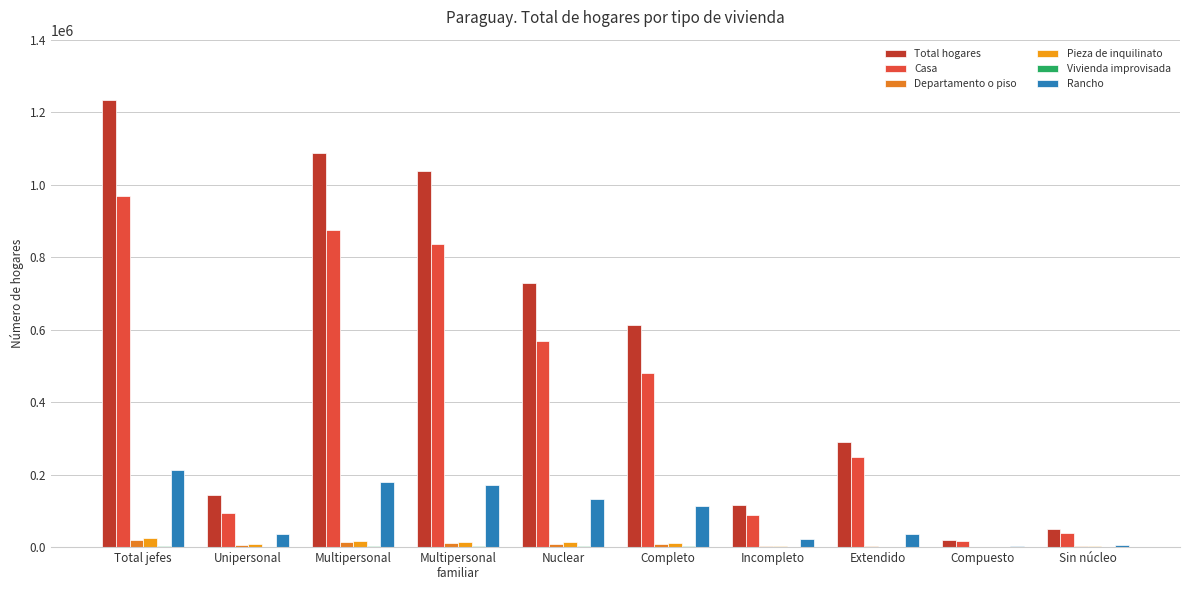

Is it true that Pieza de inquilinato equals 4951 at Multipersonal
familiar?

False